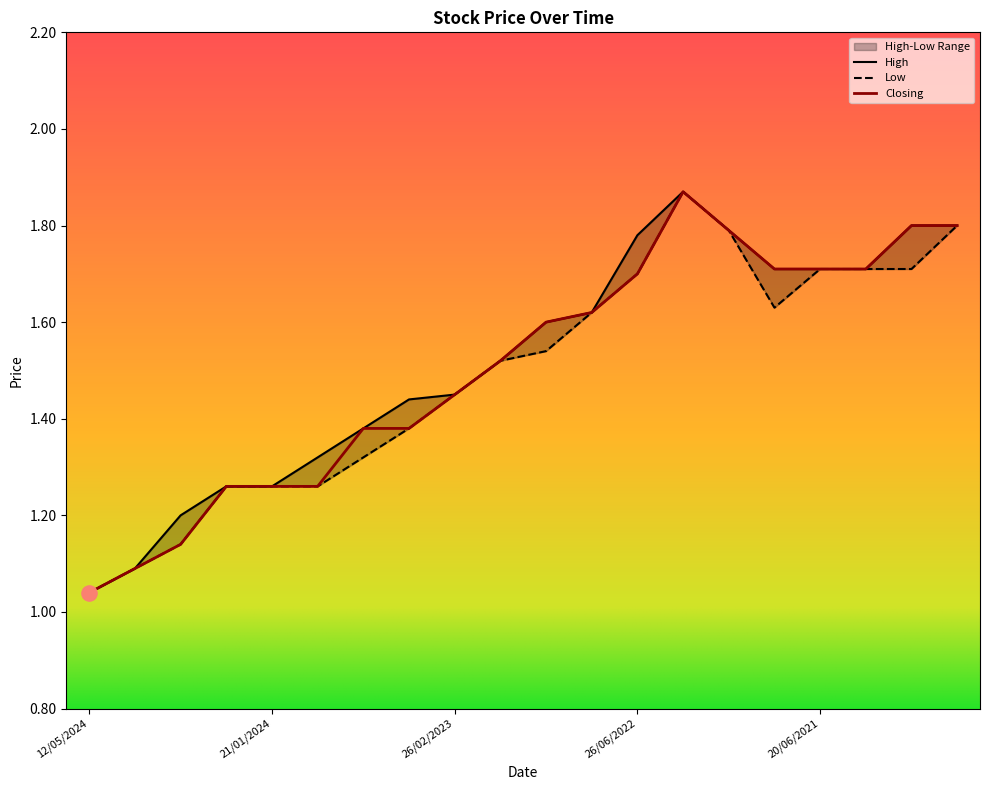

Which series has the largest total across all categories?

High